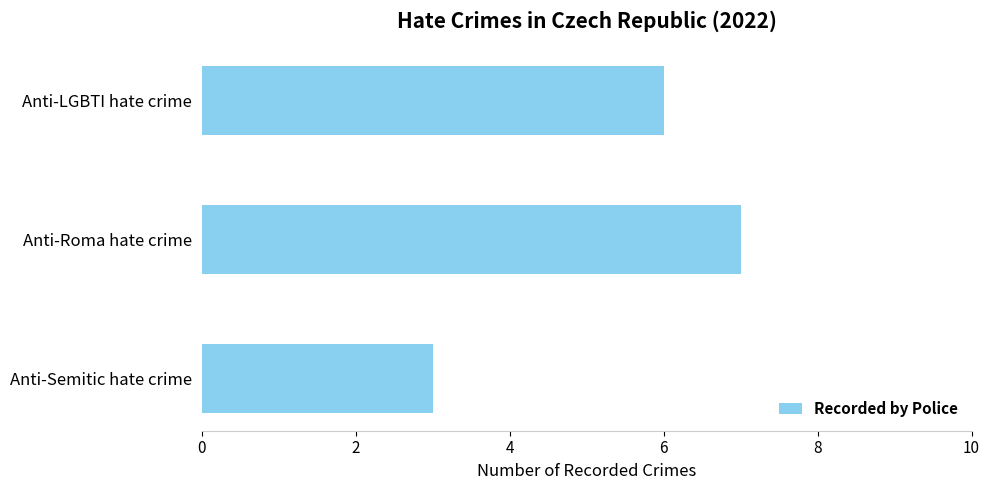

List the labels in order of value, largest first.

Anti-Roma hate crime, Anti-LGBTI hate crime, Anti-Semitic hate crime